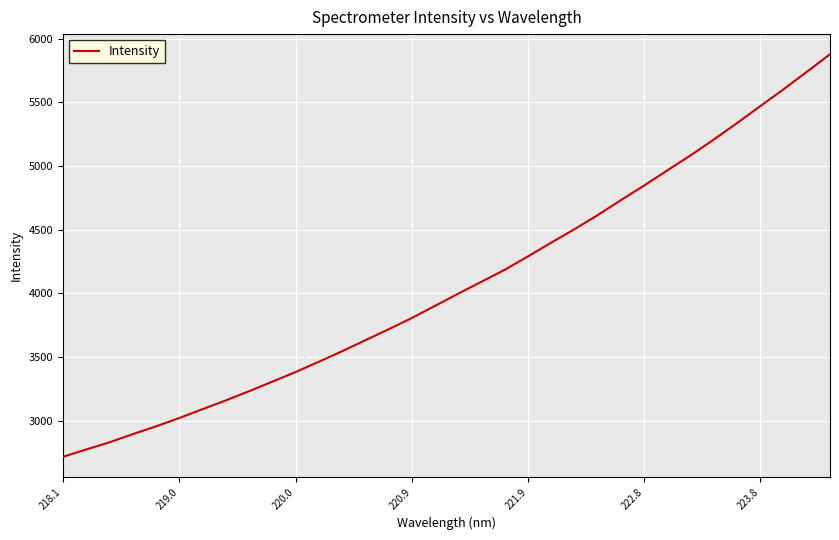

What is the difference between the maximum and minimum values?

3158.6